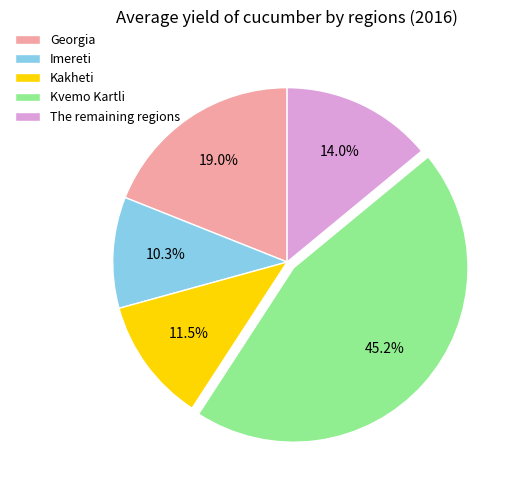

What portion of the pie excludes Georgia?

81.0%